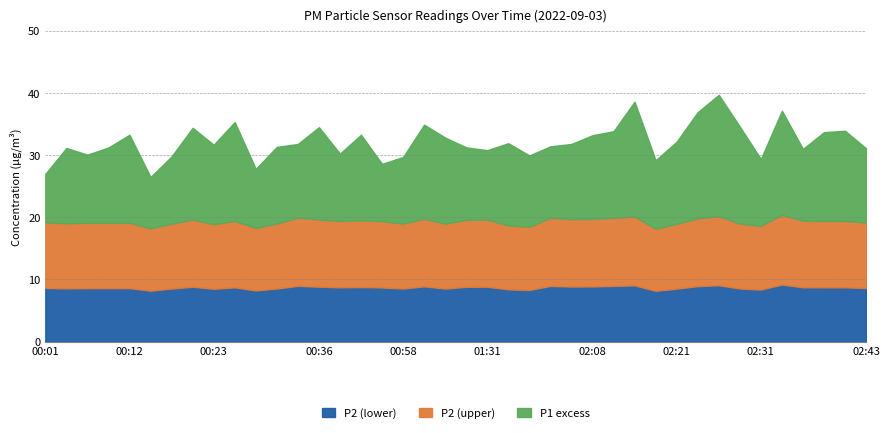

The P2 series shows 30.1 at 00:12. True or false?

False